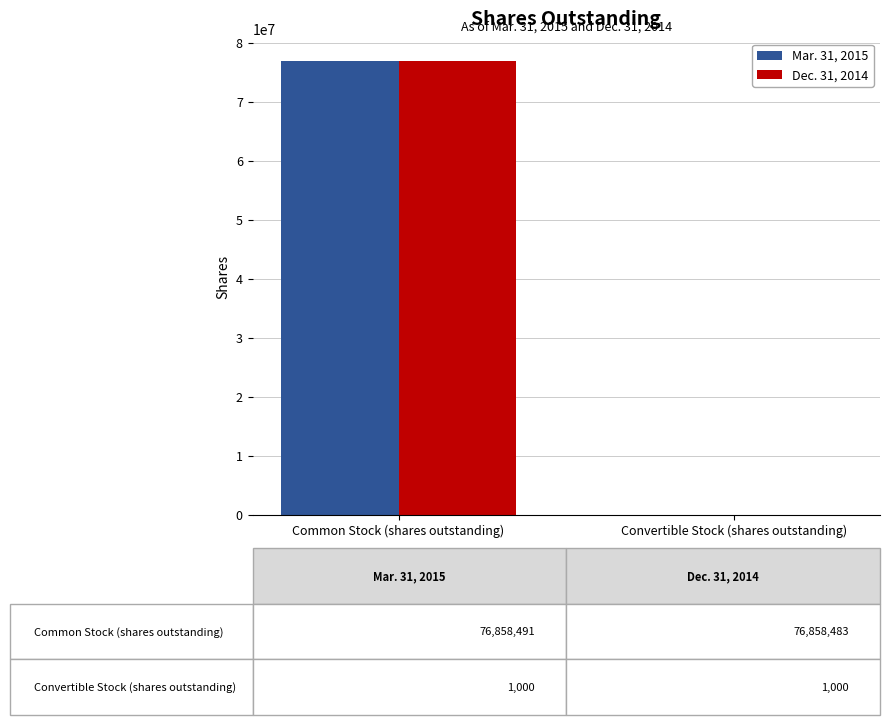

How many groups of bars are there?

2